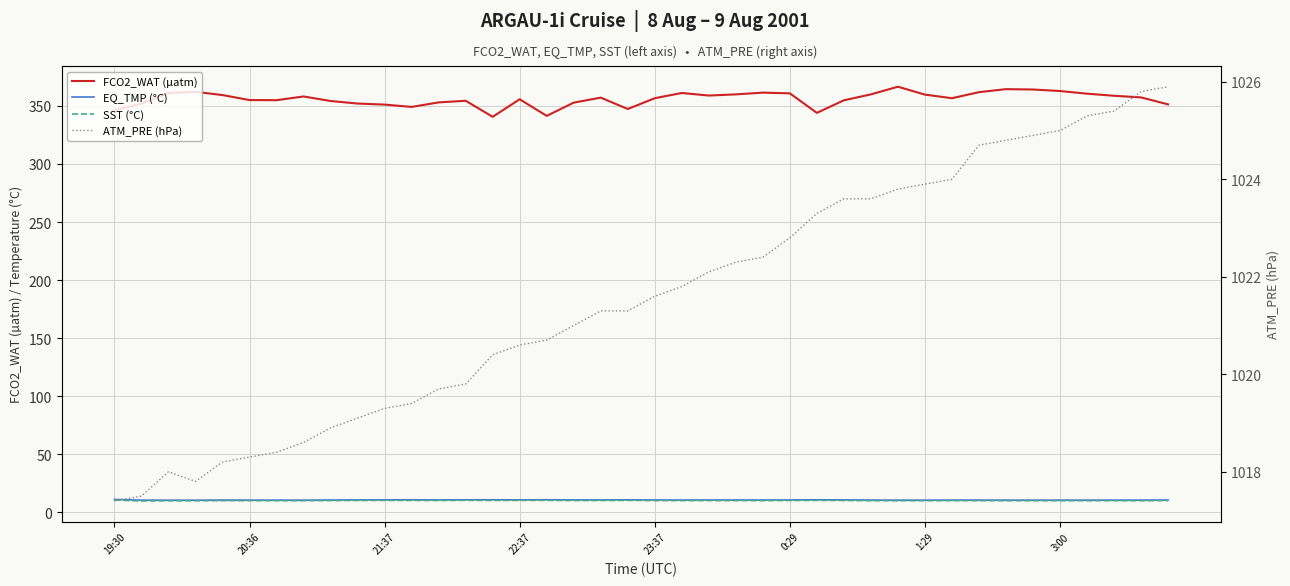

At 32, list the series in order from smallest to largest.

SST (°C), EQ_TMP (°C), FCO2_WAT (µatm), ATM_PRE (hPa)